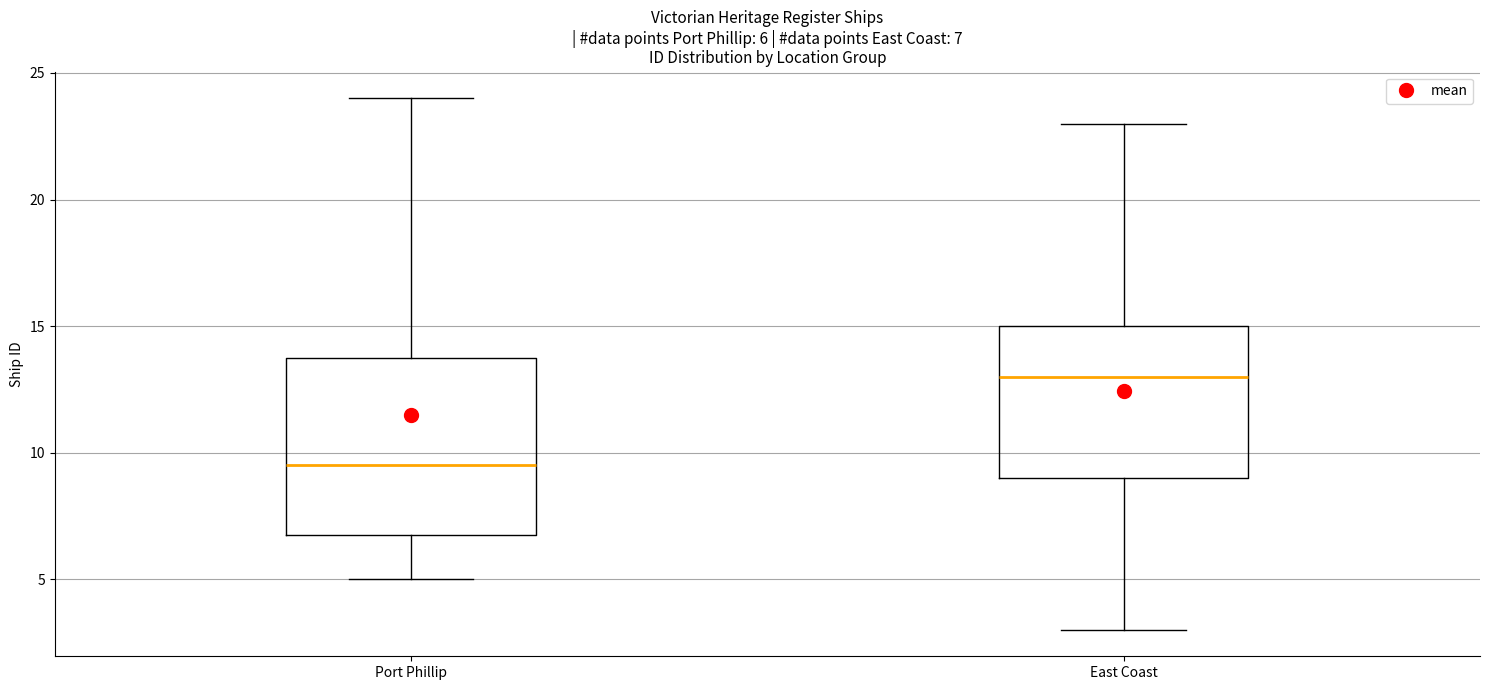

Which box has the lowest median line?

Port Phillip